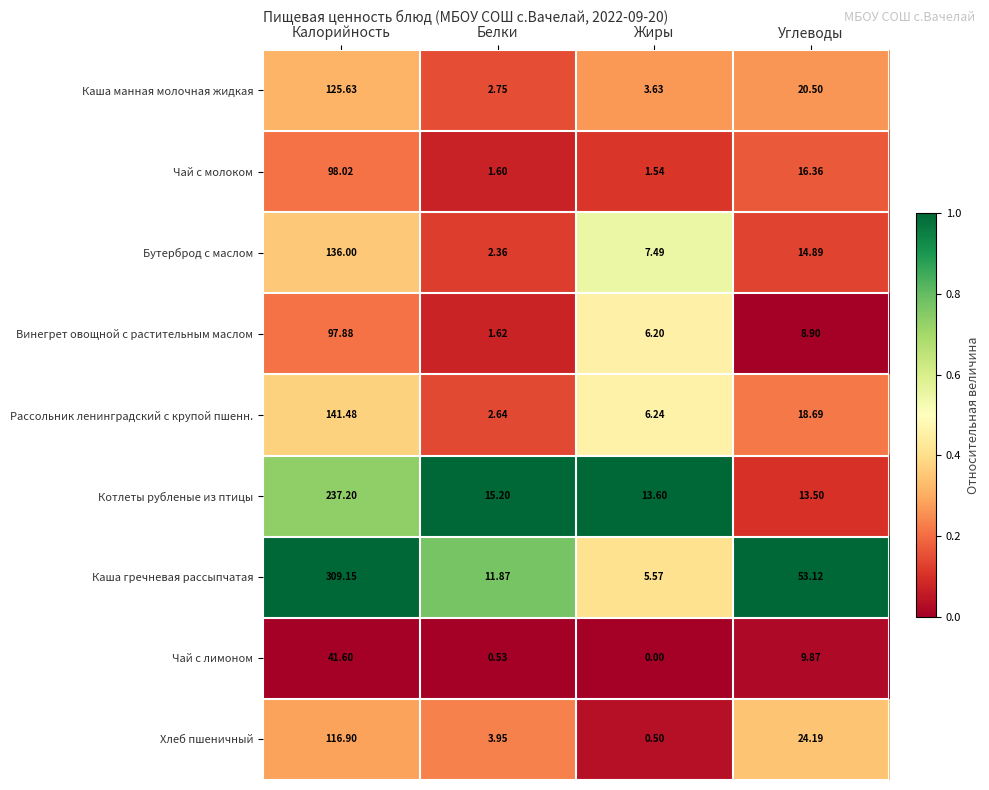

Which series changed the most between Калорийность and Углеводы?

Каша гречневая рассыпчатая